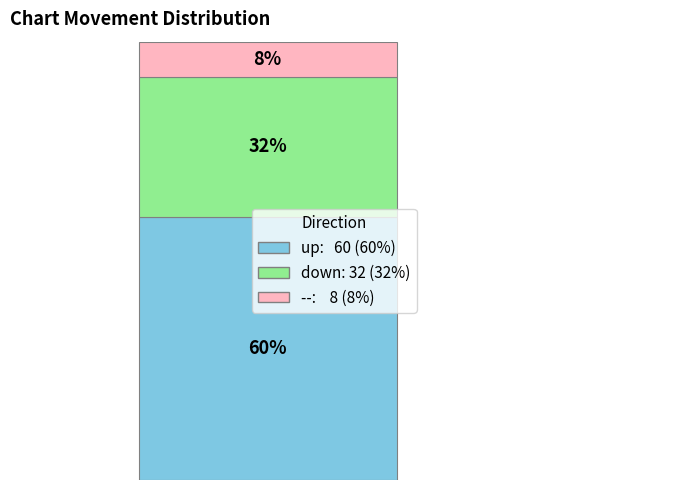

Is it true that down is 20% of the pie?

False